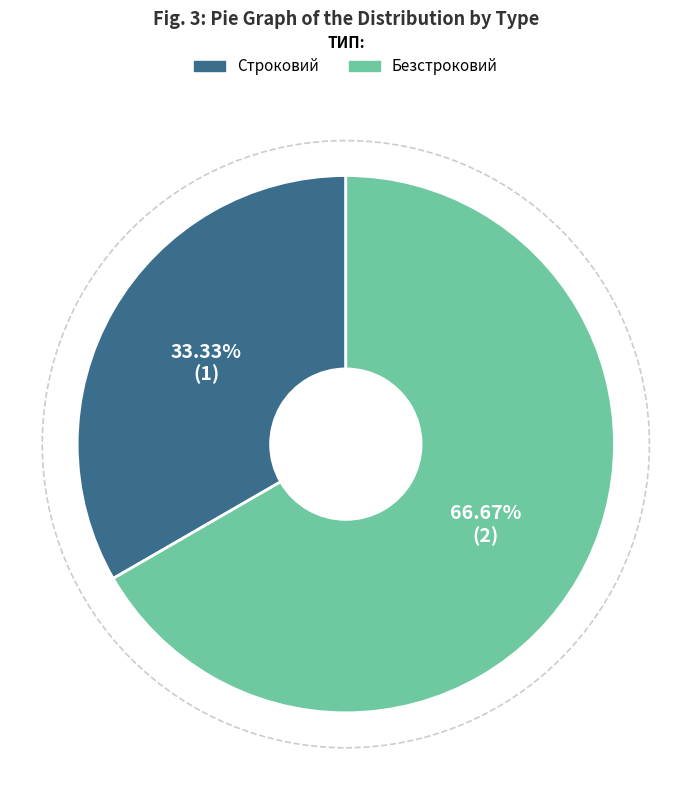

Which slice is the smallest?

Строковий